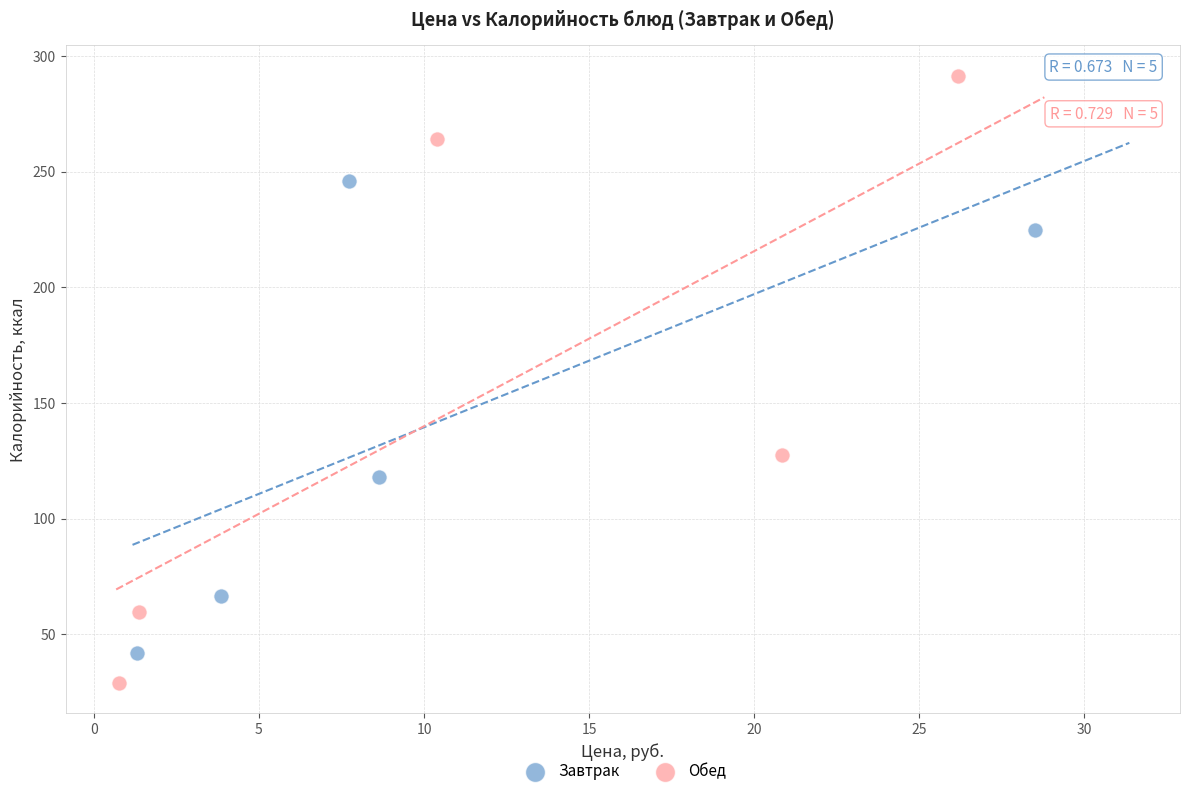

Which series has the widest spread of Y values?

Обед